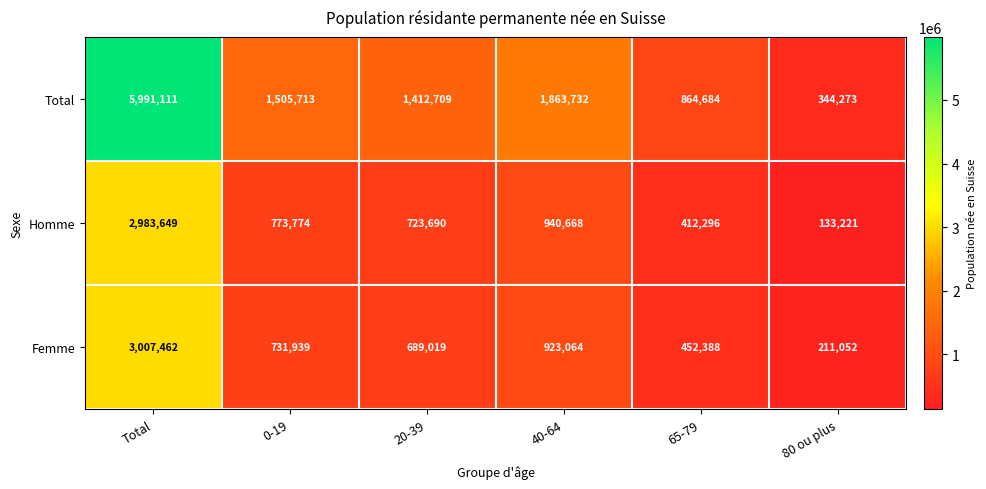

What is the maximum value shown in the chart?

5991111